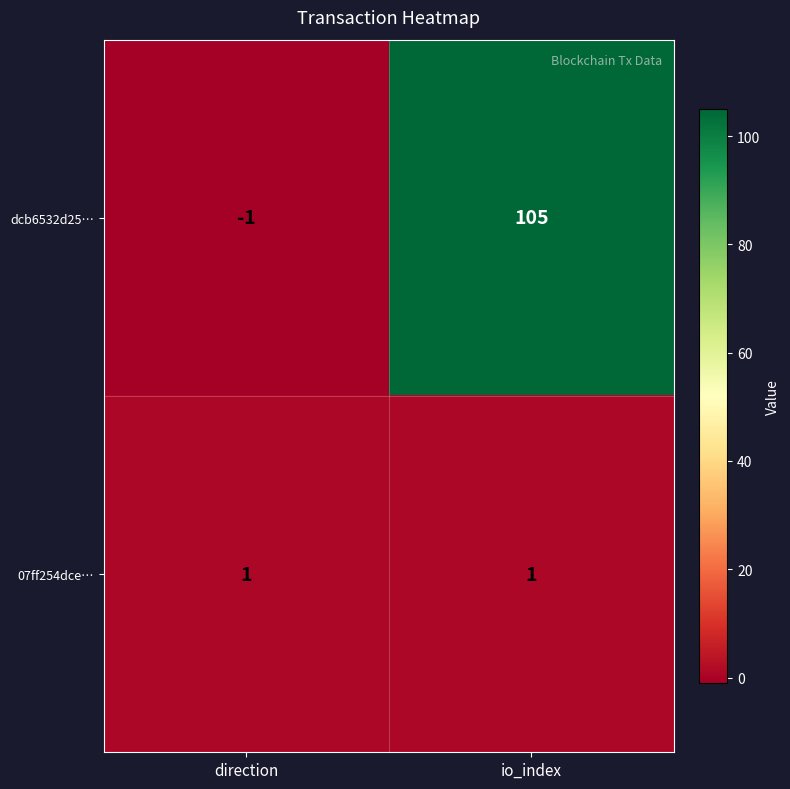

Reading left to right, extract all data points from this chart.

dcb6532d25…: -1	105
07ff254dce…: 1	1